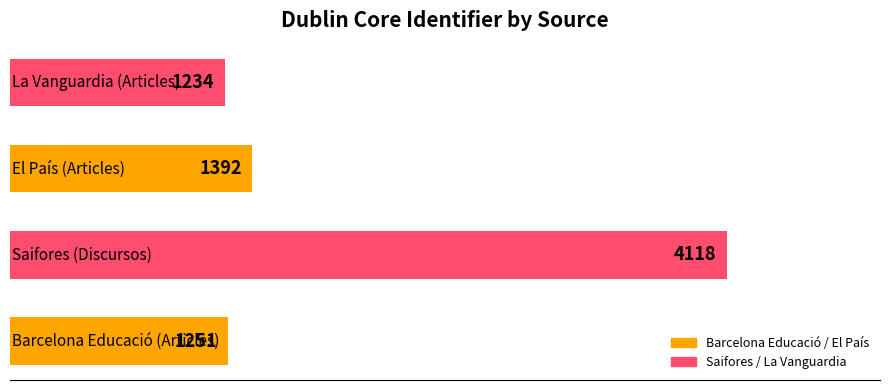

Count the number of data series in this chart.

1